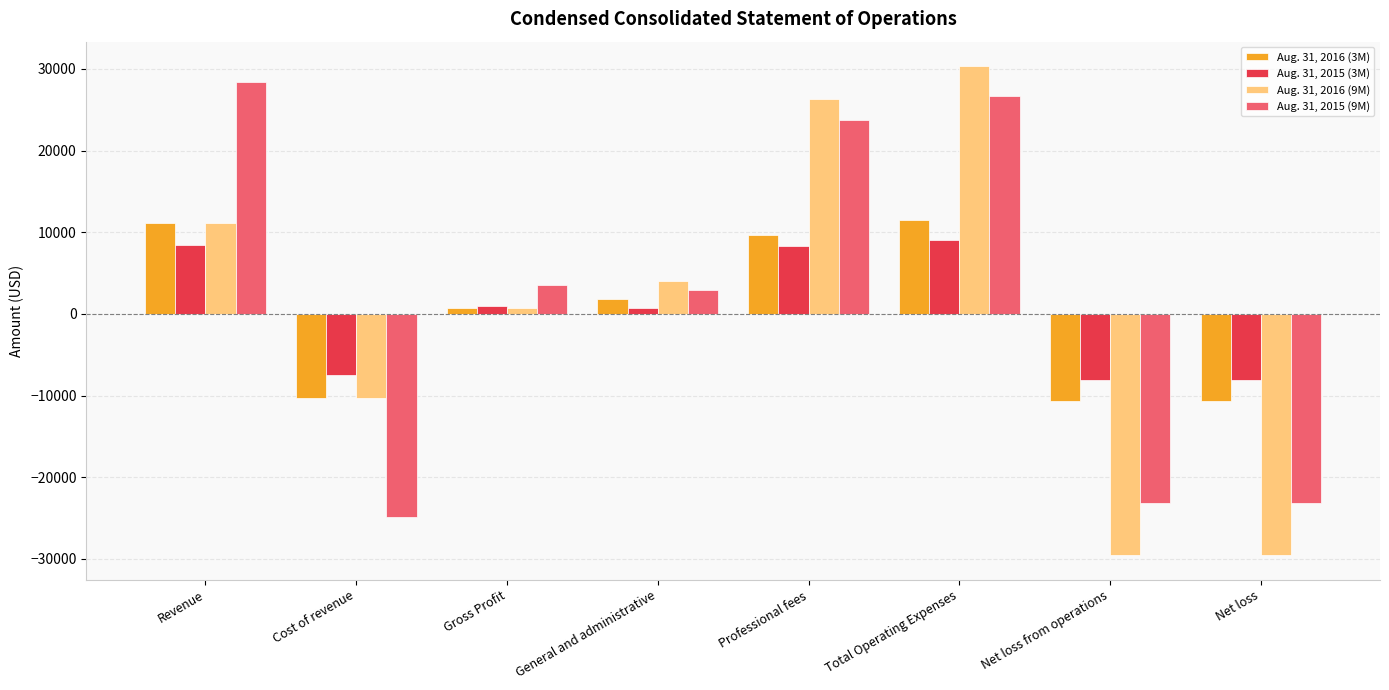

What is the lowest value of the Aug. 31, 2016 (3M) series?

-10698